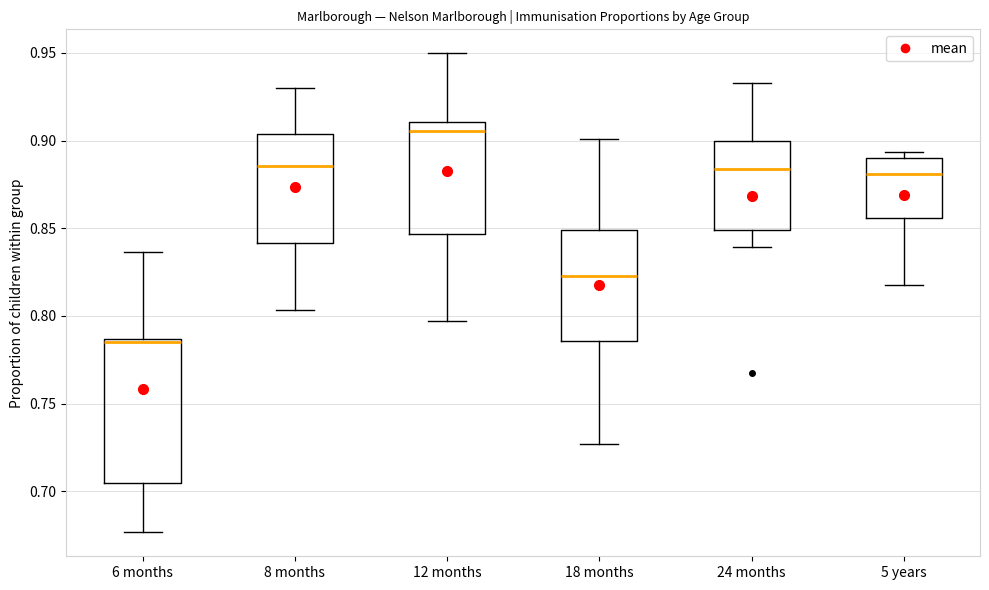

Comparing the boxes themselves (not the whiskers), which one is the tallest?

6 months